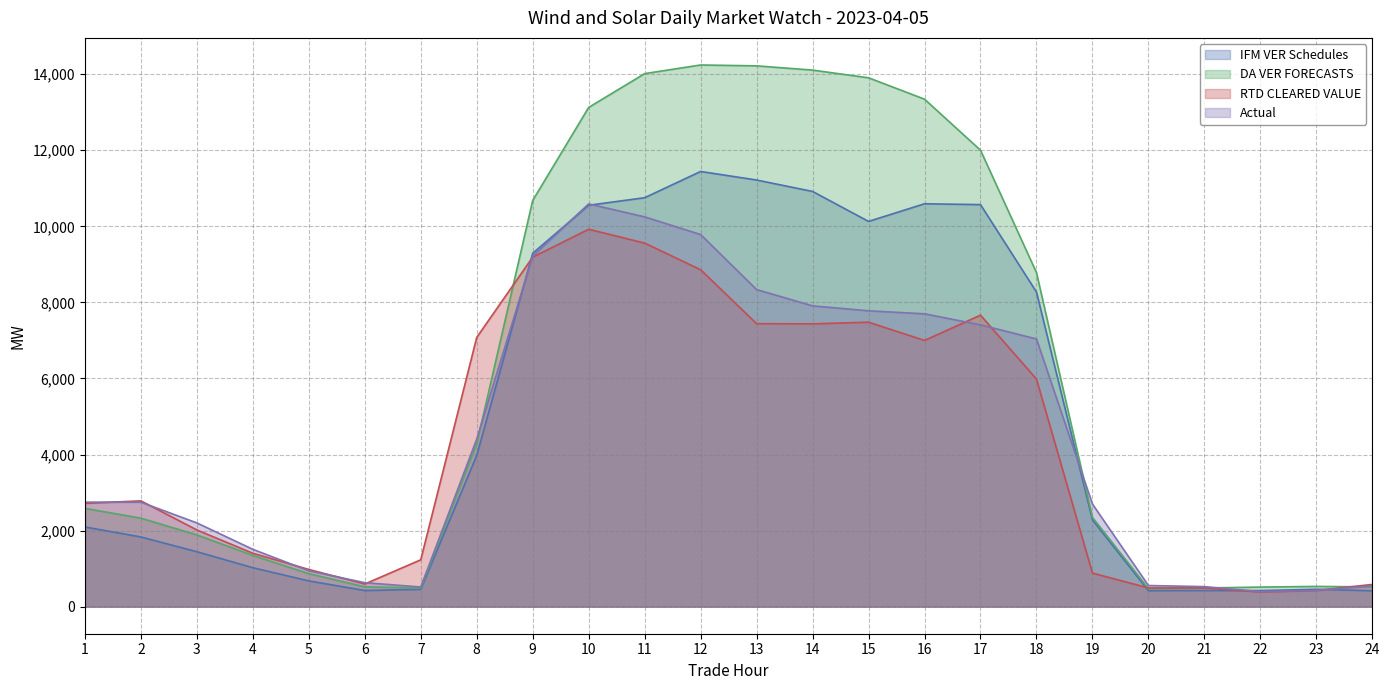

True or false: DA VER FORECASTS and RTD CLEARED VALUE intersect in this chart.

True